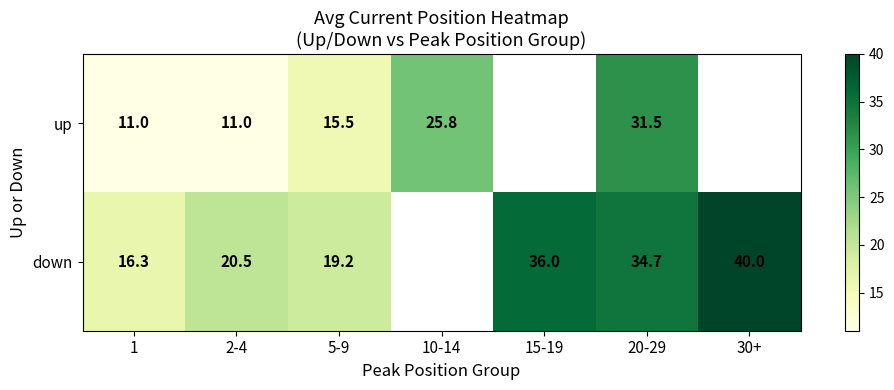

Which series changed the most between 1 and 20-29?

up